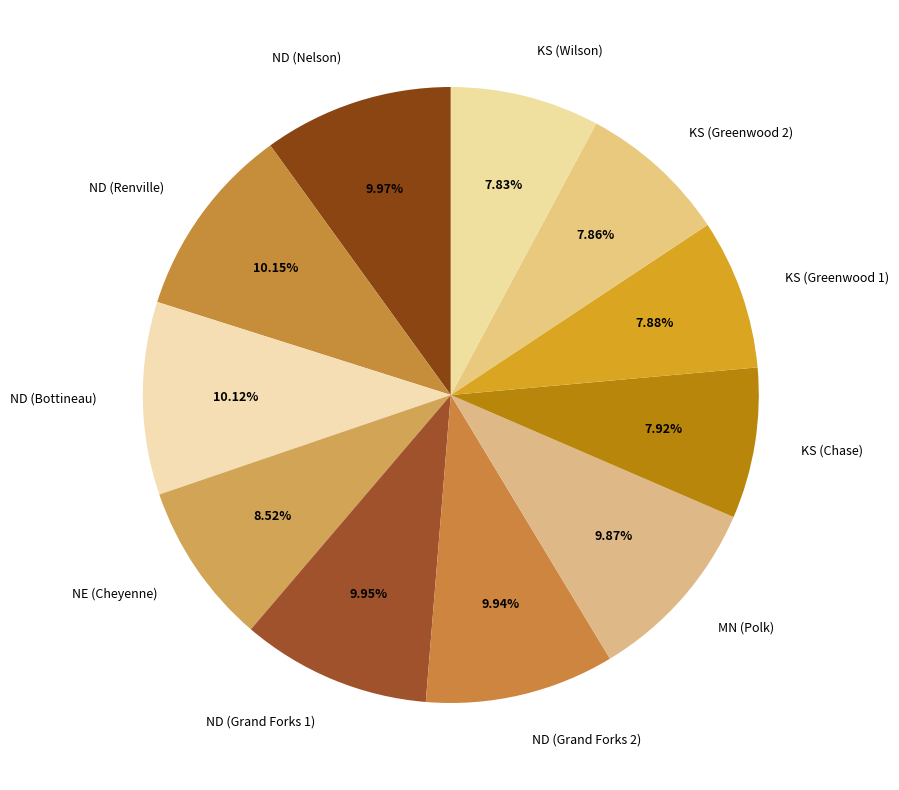

How many slices are in this pie chart?

11